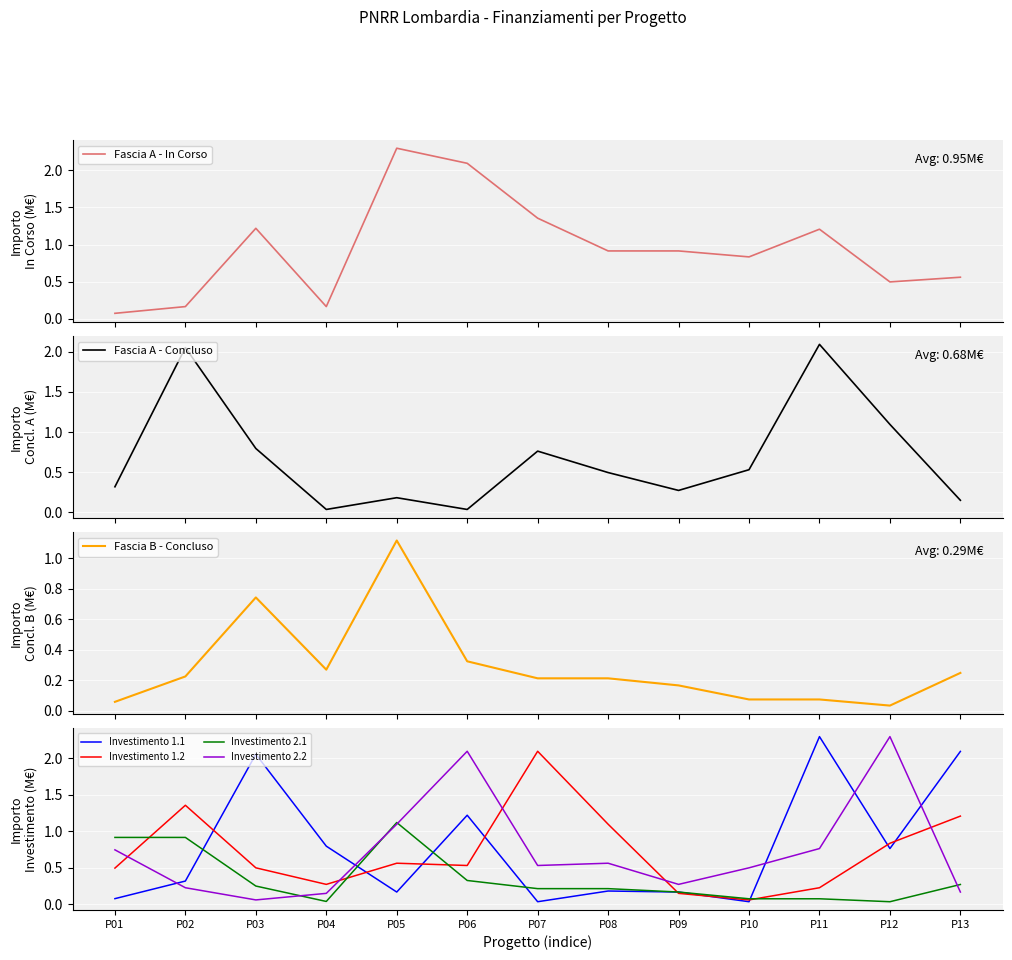

Count the number of categories in the chart.

13